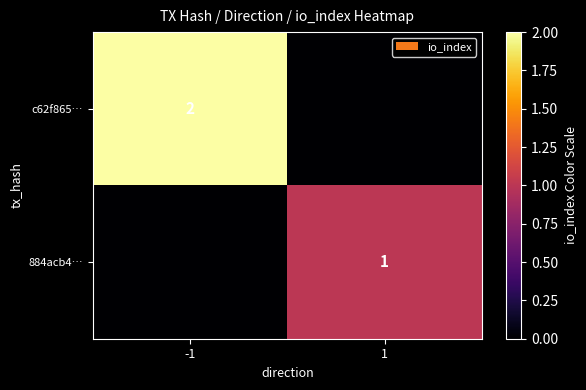

The c62f865… series shows 3 at -1. True or false?

False